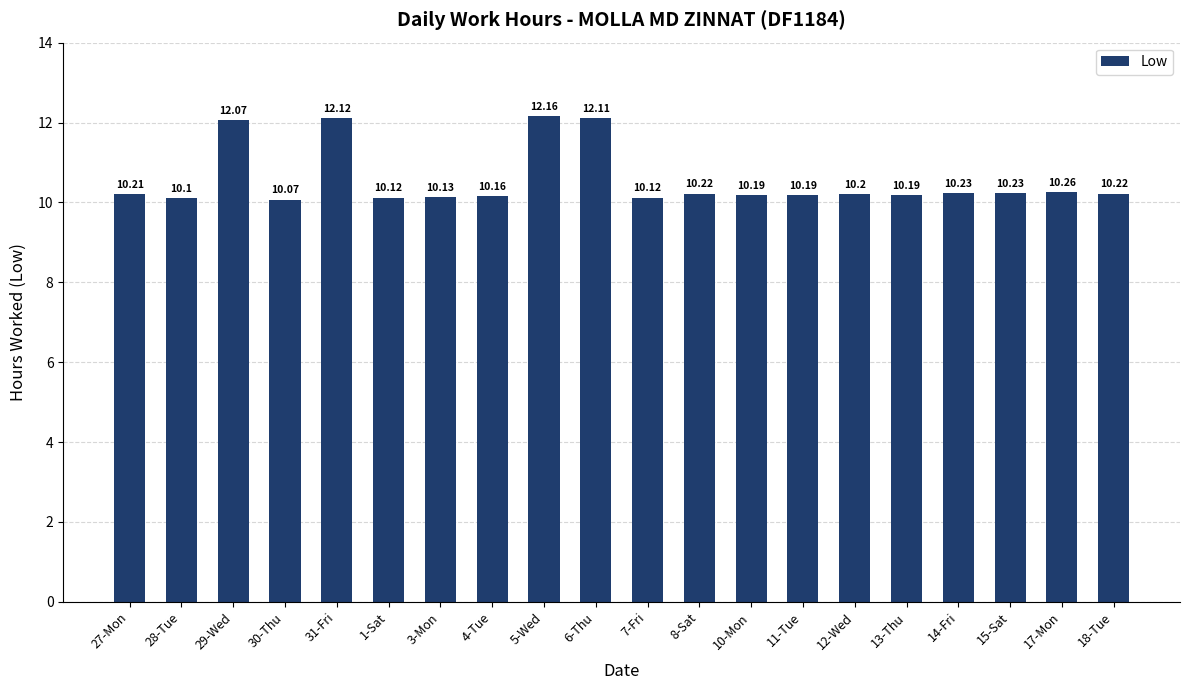

Which has a higher value, 29-Wed or 6-Thu?

6-Thu